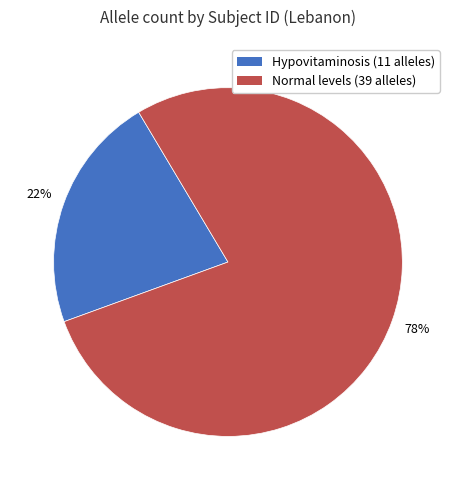

Is there a majority slice in this chart?

Yes